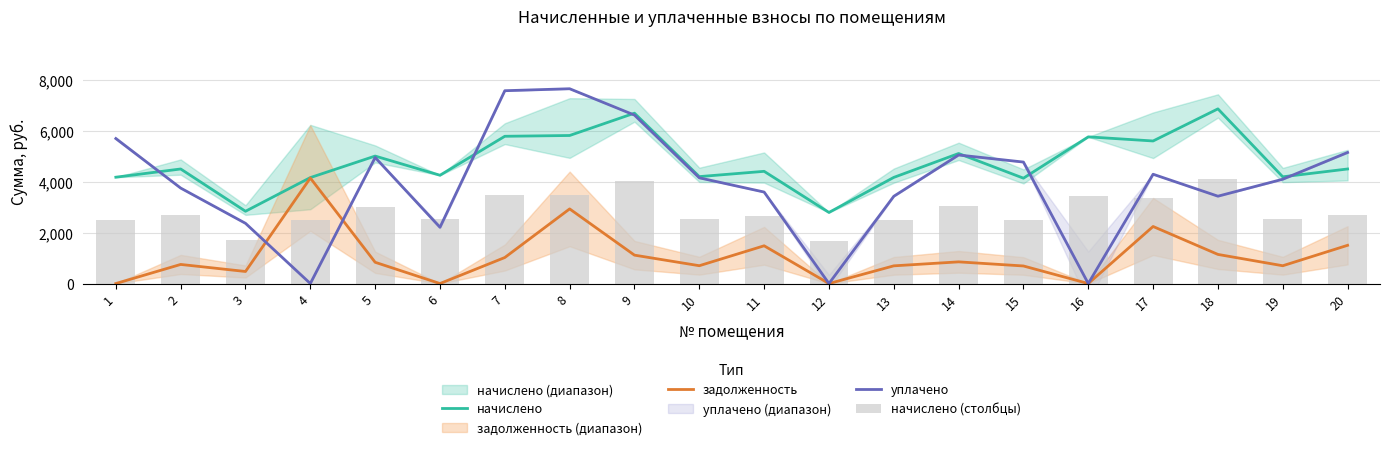

What is the value of the уплачено bar at the 6th from the left?

2210.8